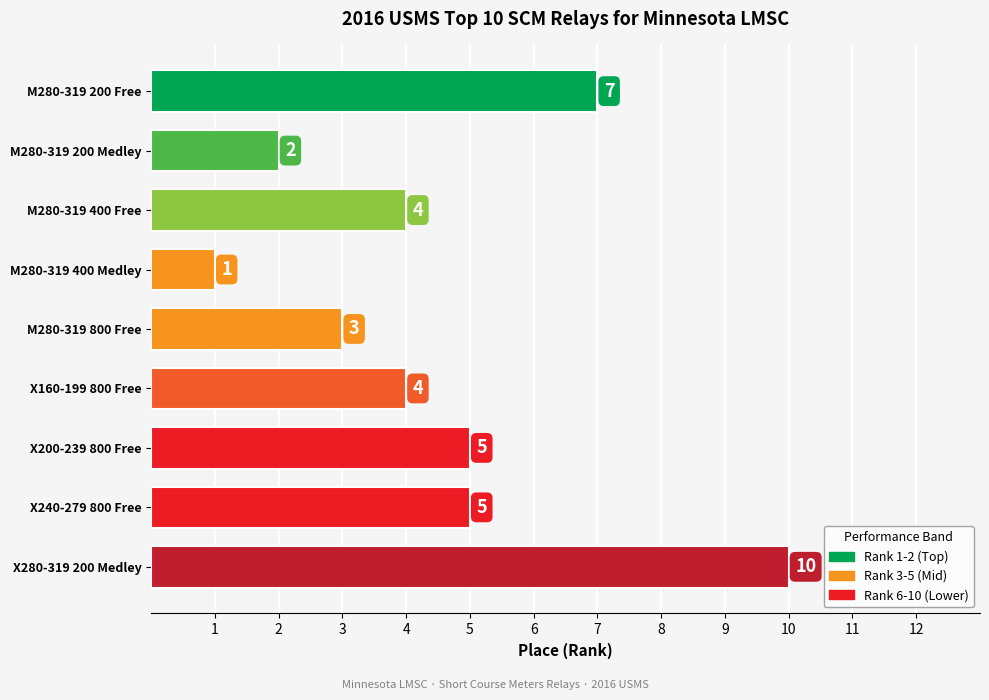

Are the bars grouped side by side (vs. stacked)?

No